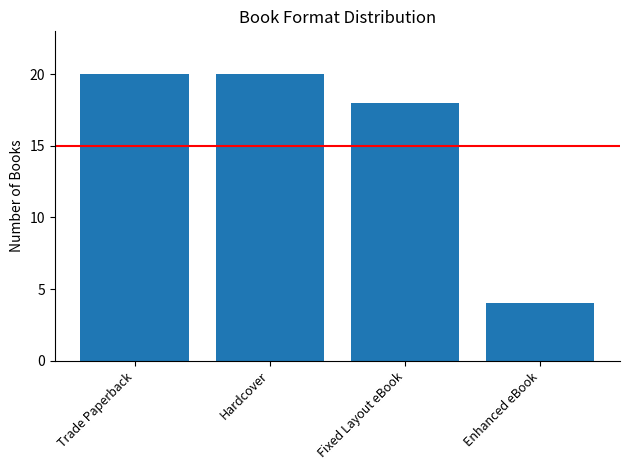

How many values are below 20?

2